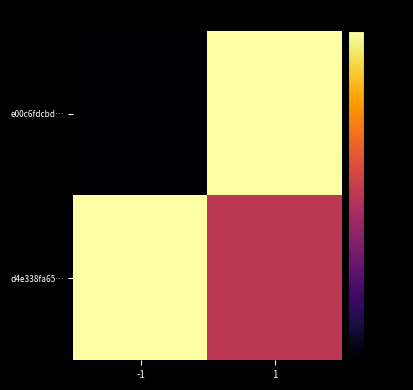

What is the smallest value displayed?

-80